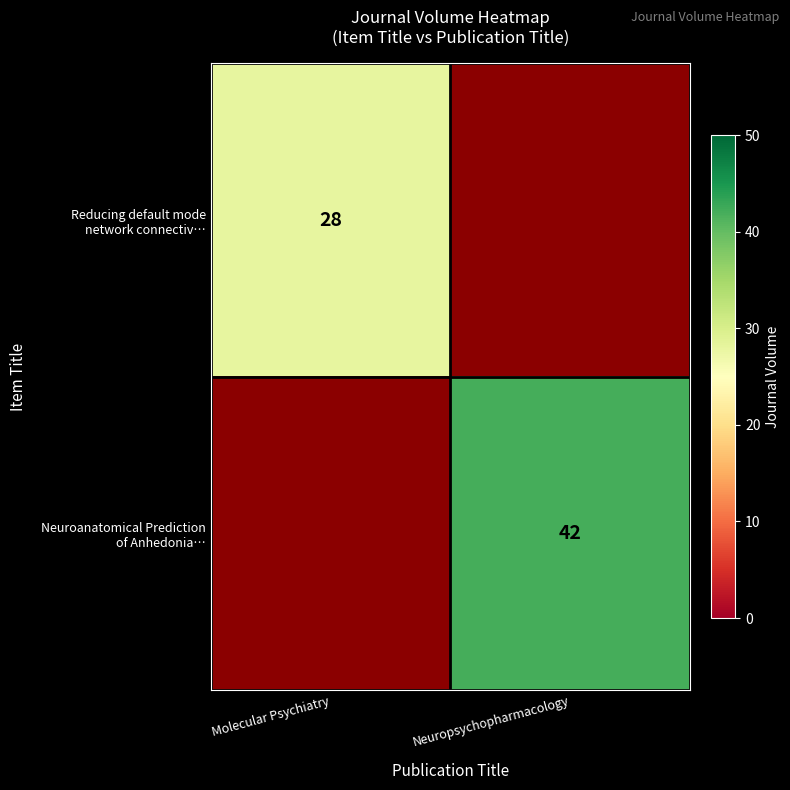

Count the number of data series in this chart.

2